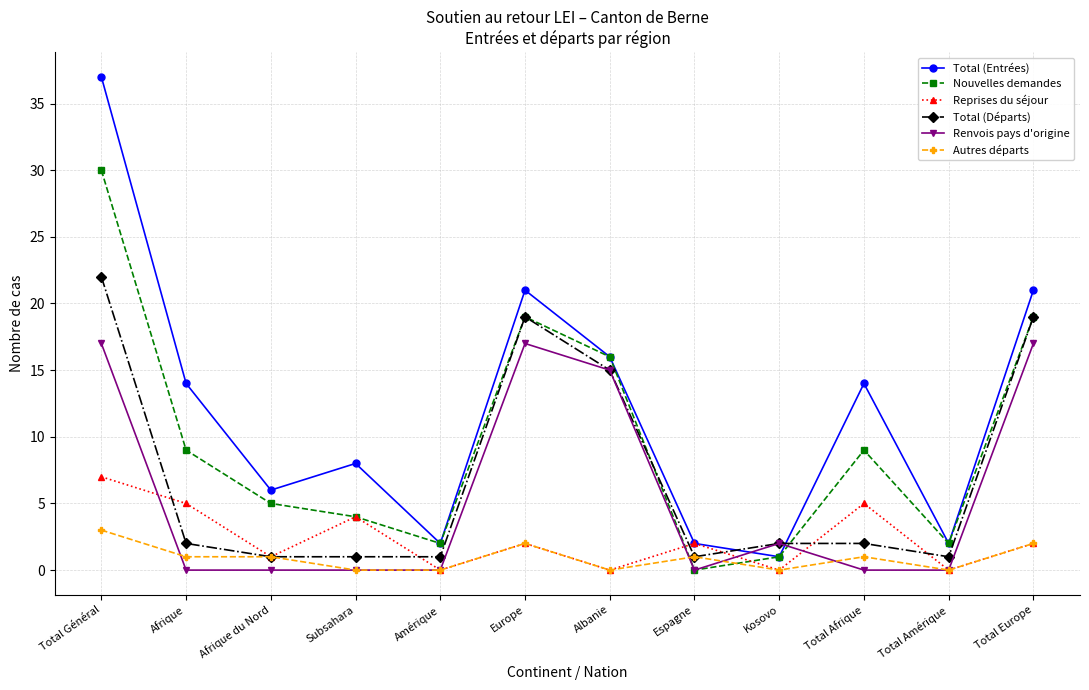

What is the sum of all Renvois pays d'origine values?

68